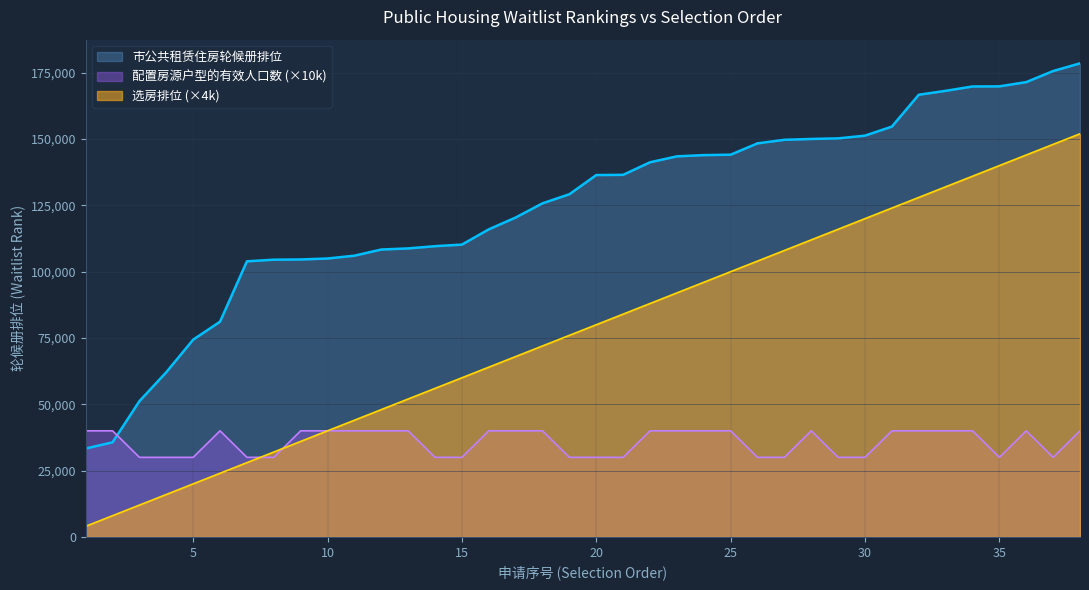

The 市公共租赁住房轮候册排位 series shows 48220 at 18. True or false?

False